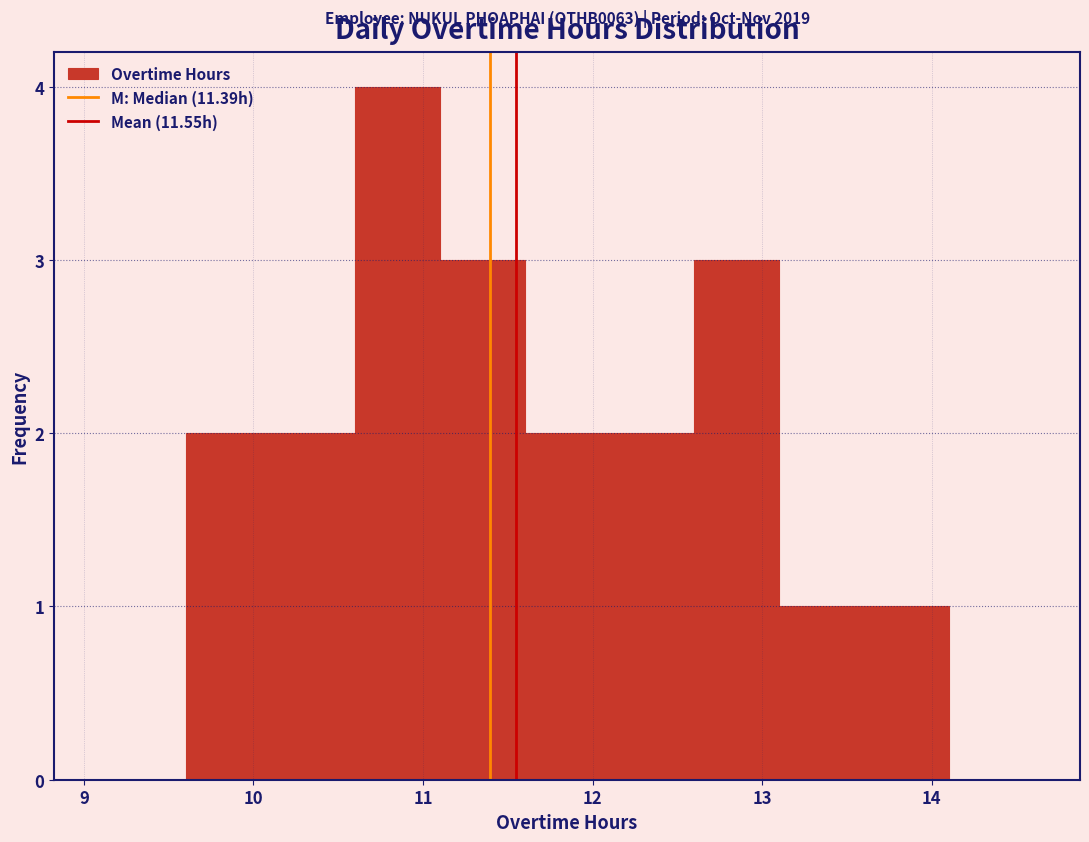

Which range on the x-axis has the tallest bar?

10.6 to 11.1